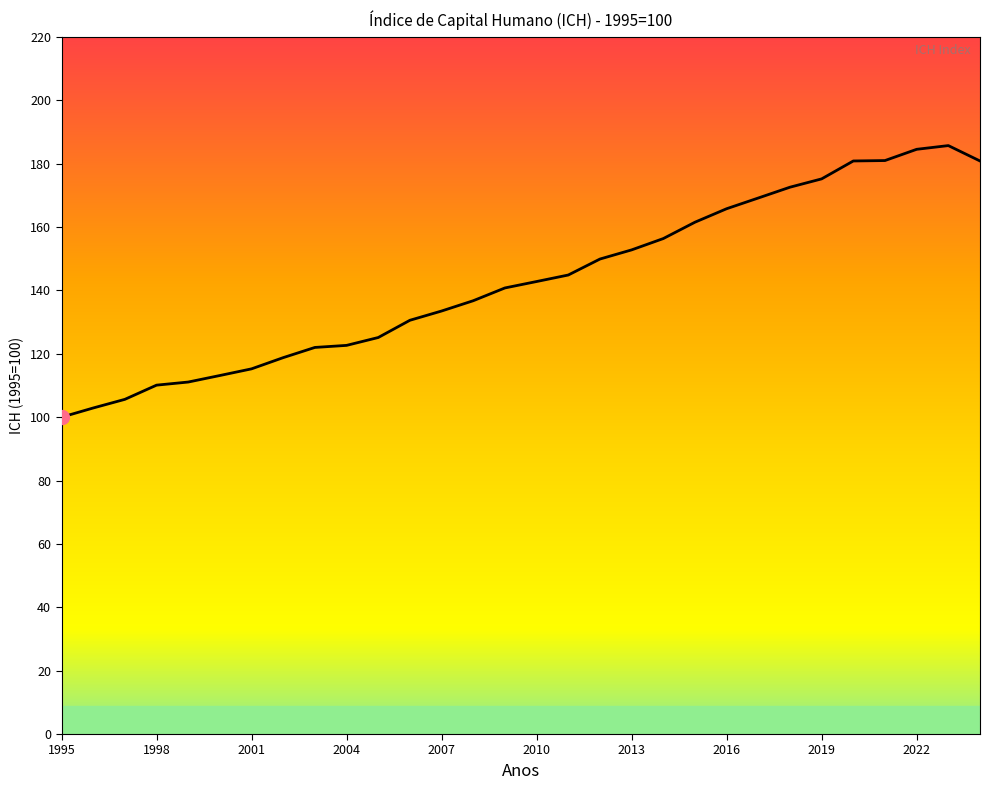

How many categories are shown in the chart?

30